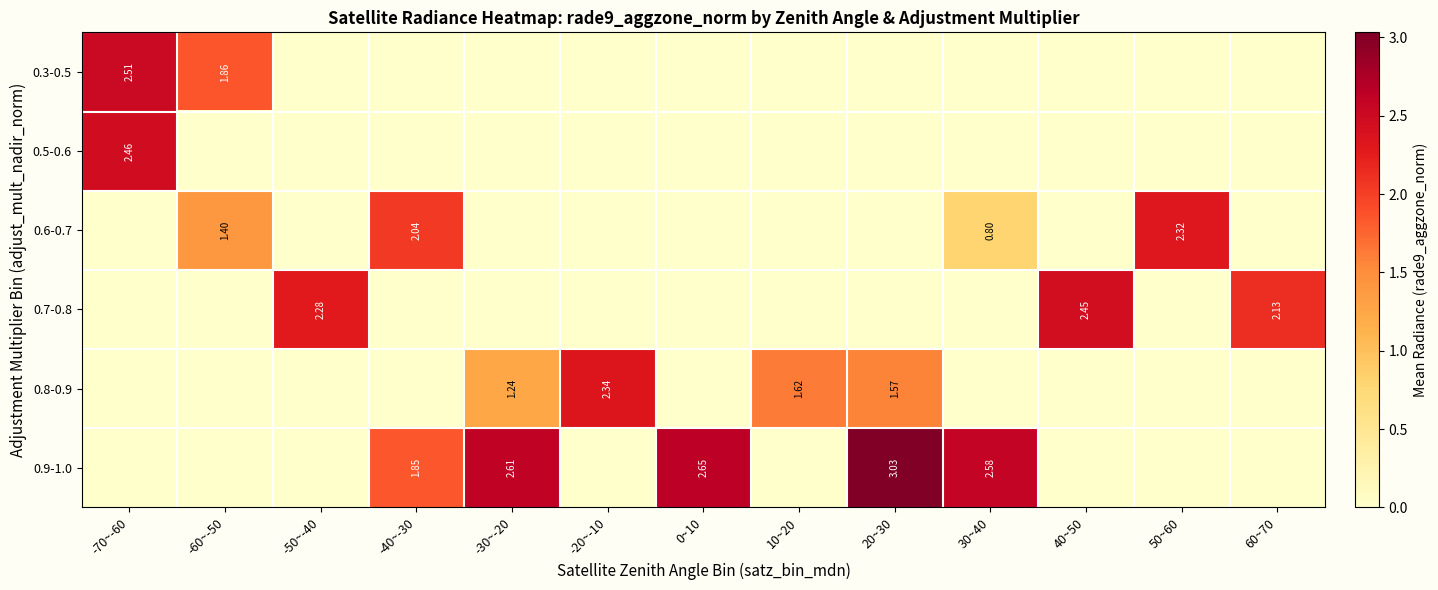

Is it true that 0.6-0.7 equals 1.6 at -20~-10?

False